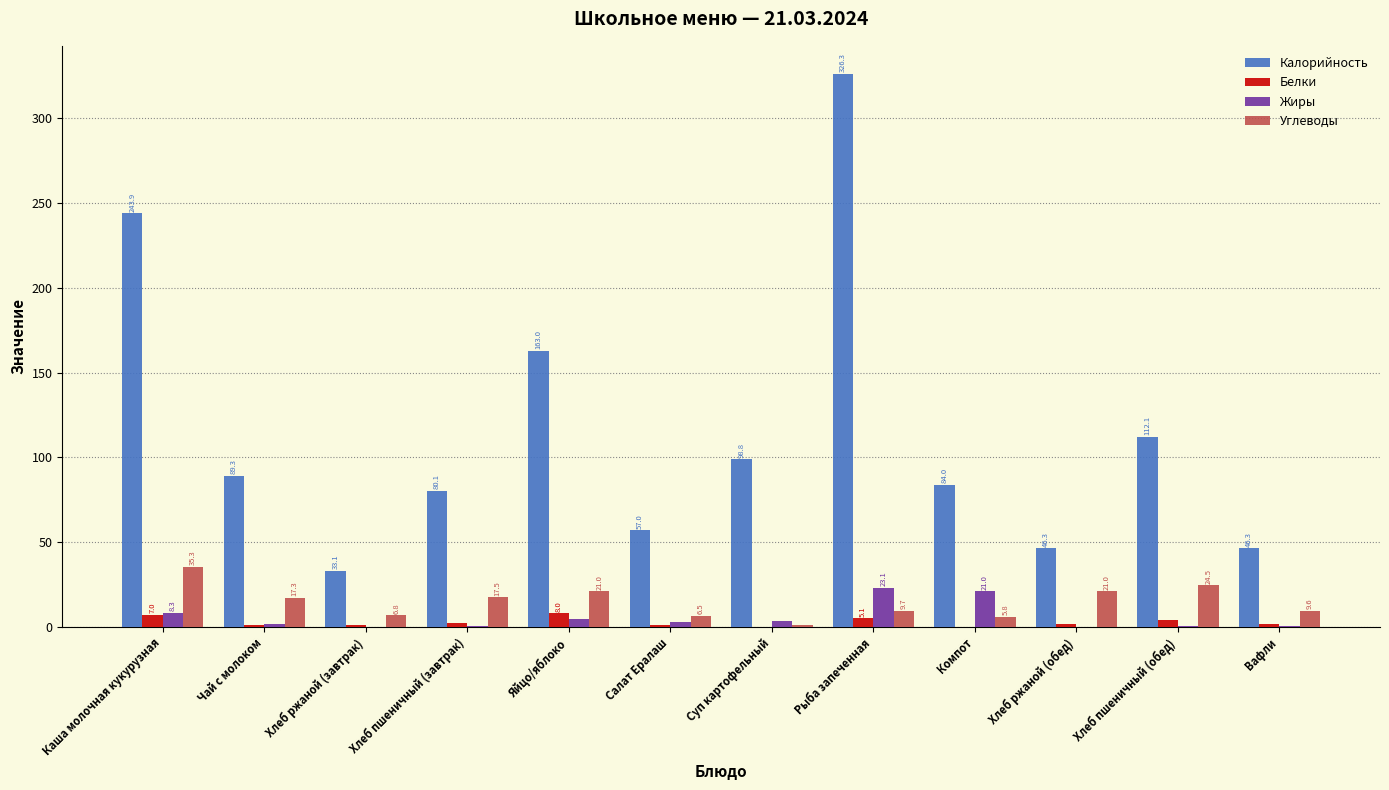

Is the value of Калорийность at Хлеб пшеничный (обед) greater than the value of Углеводы at Хлеб пшеничный (обед)?

Yes